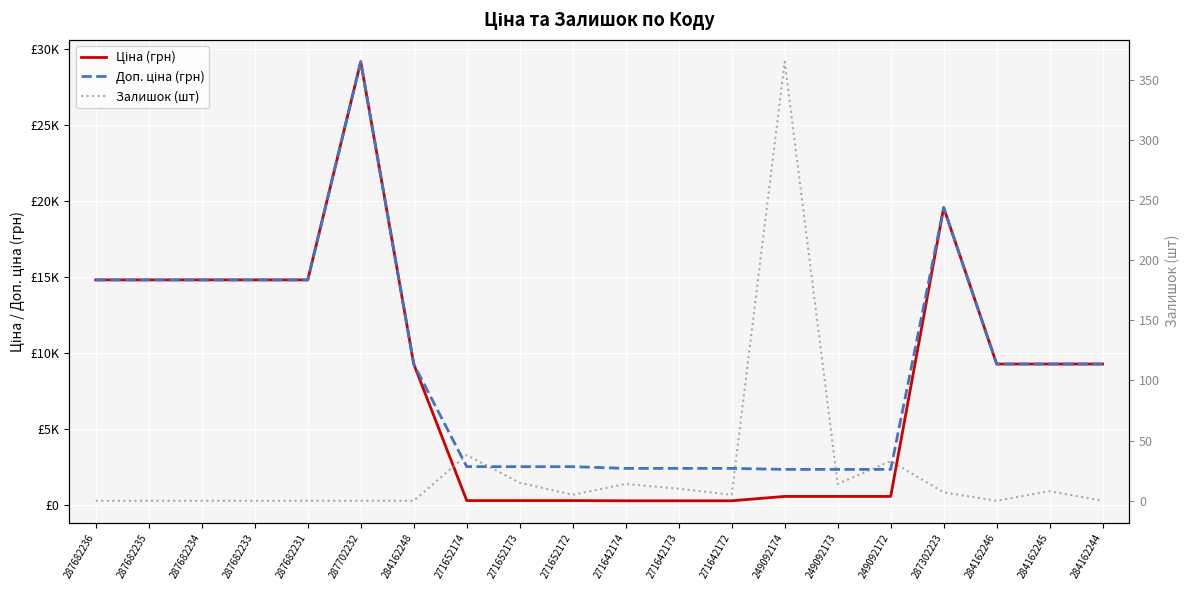

True or false: Залишок (шт) and Ціна (грн) cross at least once.

False